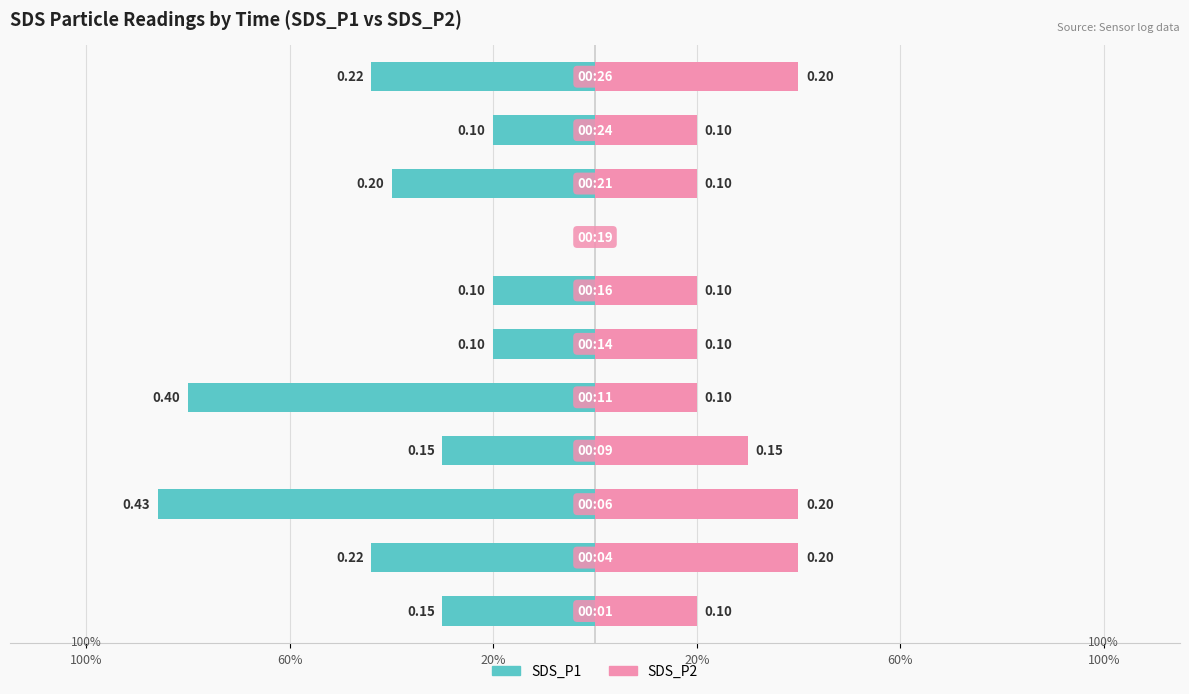

Is the value of SDS_P1 at 100% greater than the value of SDS_P2 at 6?

No